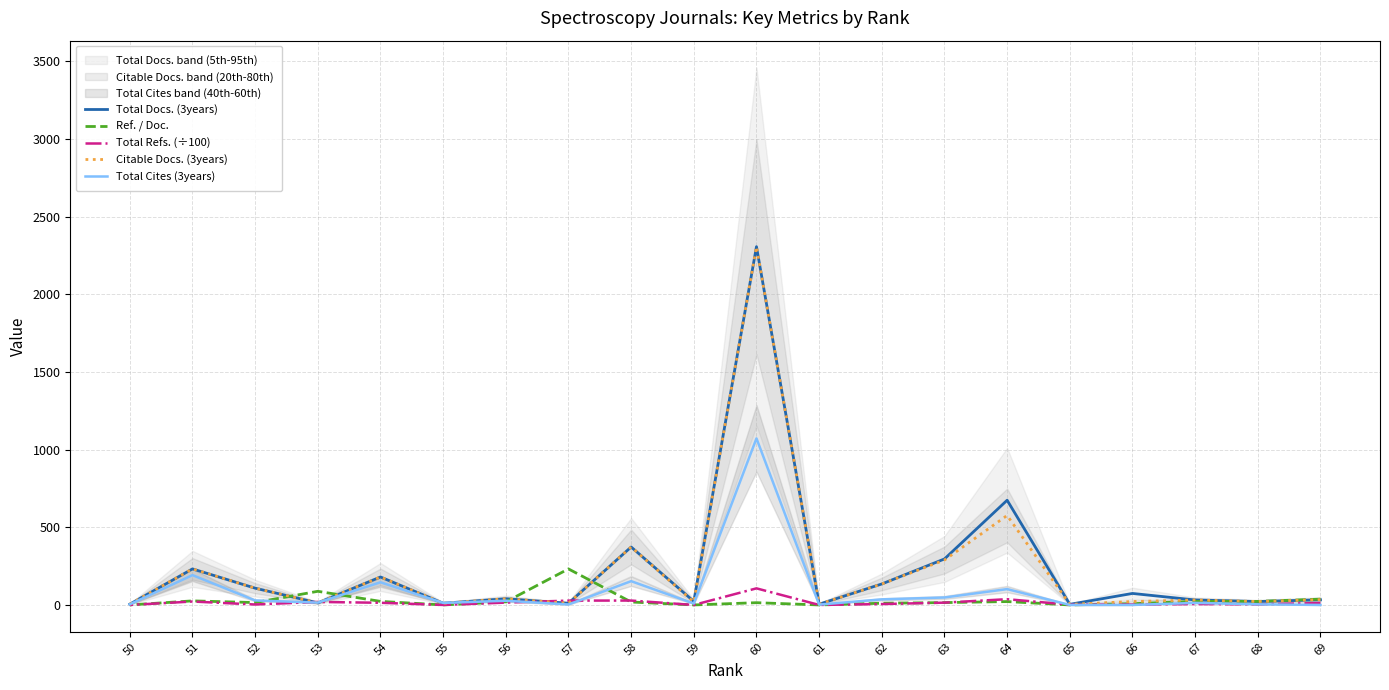

Which category has the highest value in the Ref. / Doc. series?

57